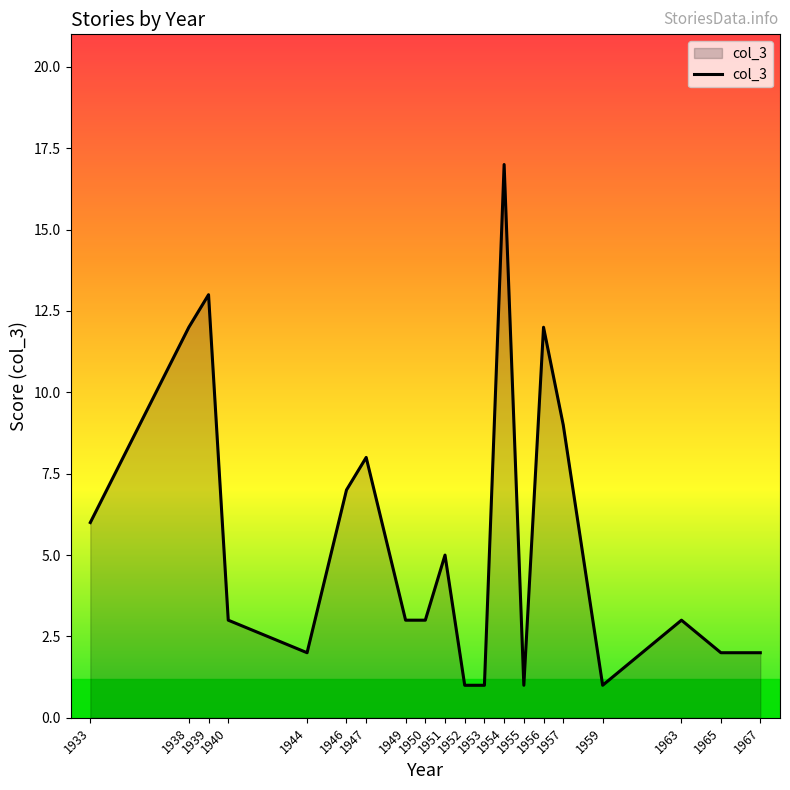

The chart shows a value of 2 at 1965. True or false?

True